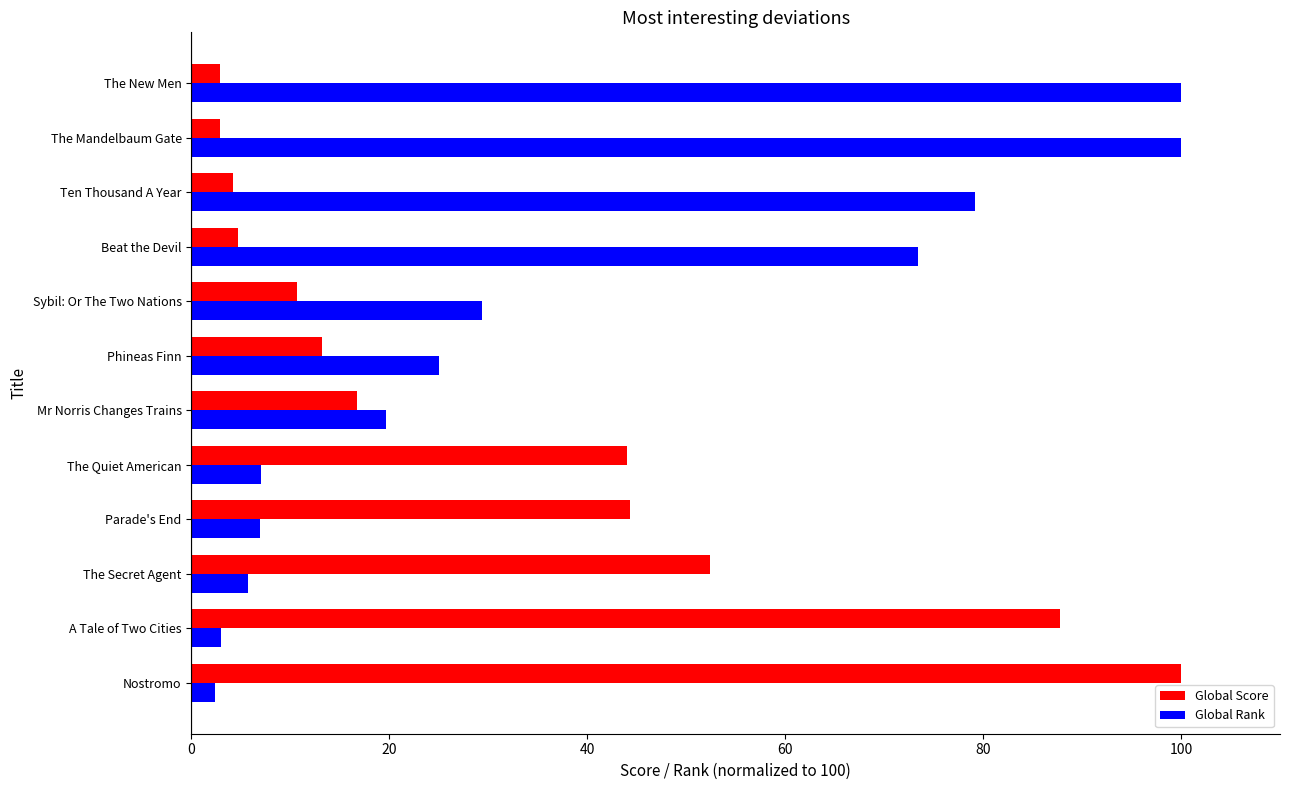

What is the spread (max minus min) of values at The Quiet American?

37.0